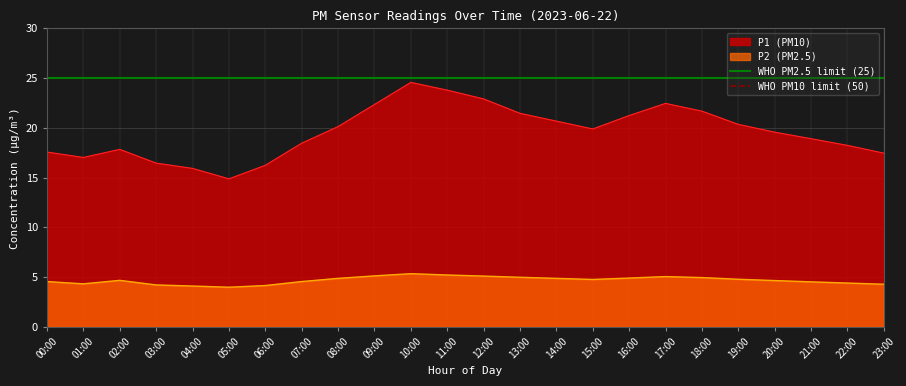

The P2 (PM2.5) series shows 5.0 at 18:00. True or false?

True